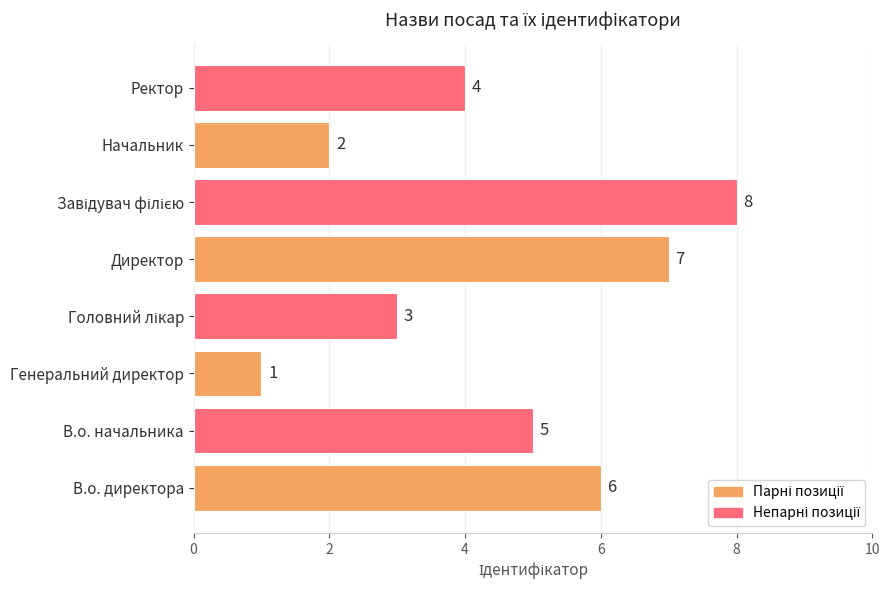

What is the difference between the values at Генеральний директор and В.о. начальника?

4